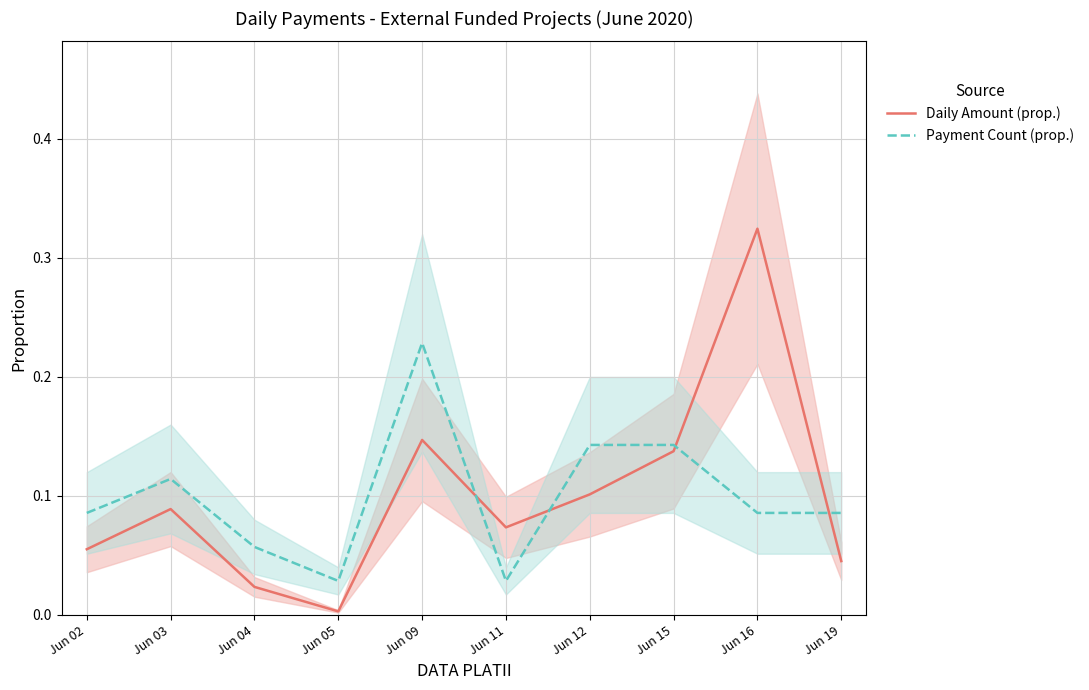

Reading left to right, list all the values displayed in this chart.

Daily Amount (prop.): Jun 02=0.1	Jun 03=0.1	Jun 04=0.0	Jun 05=0.0	Jun 09=0.1	Jun 11=0.1	Jun 12=0.1	Jun 15=0.1	Jun 16=0.3	Jun 19=0.0
Payment Count (prop.): Jun 02=0.1	Jun 03=0.1	Jun 04=0.1	Jun 05=0.0	Jun 09=0.2	Jun 11=0.0	Jun 12=0.1	Jun 15=0.1	Jun 16=0.1	Jun 19=0.1